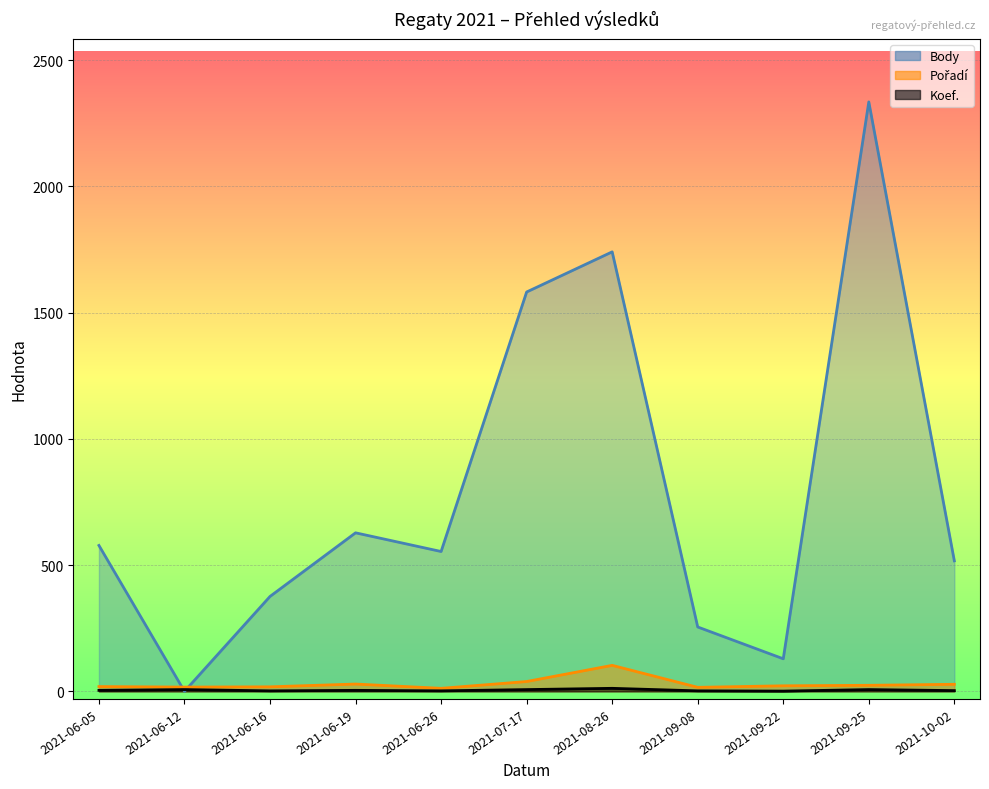

What position from the right is 2021-06-12?

10